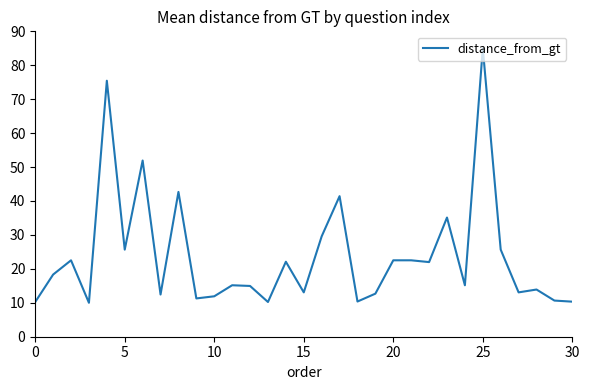

Does the chart have visible grid lines?

No